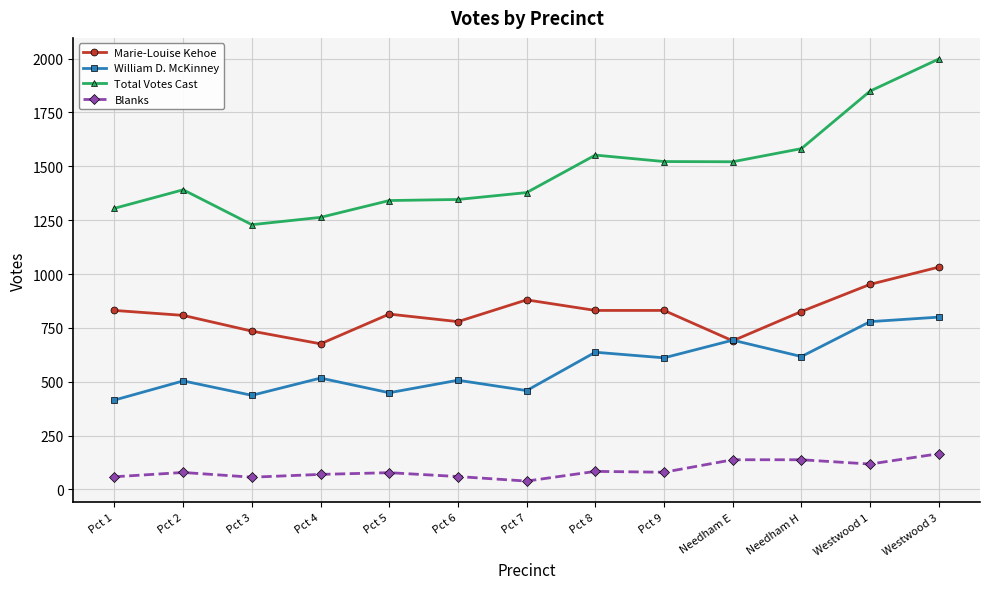

At which category does the chart reach its peak across all series?

Westwood 3